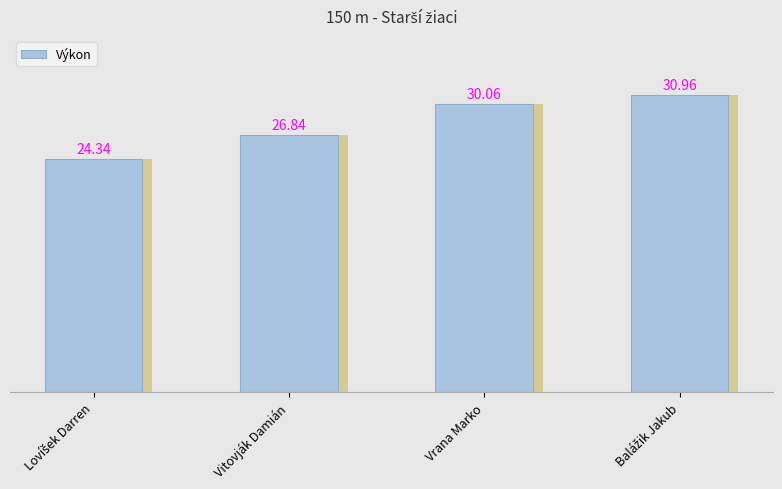

How many bars are there in total?

4